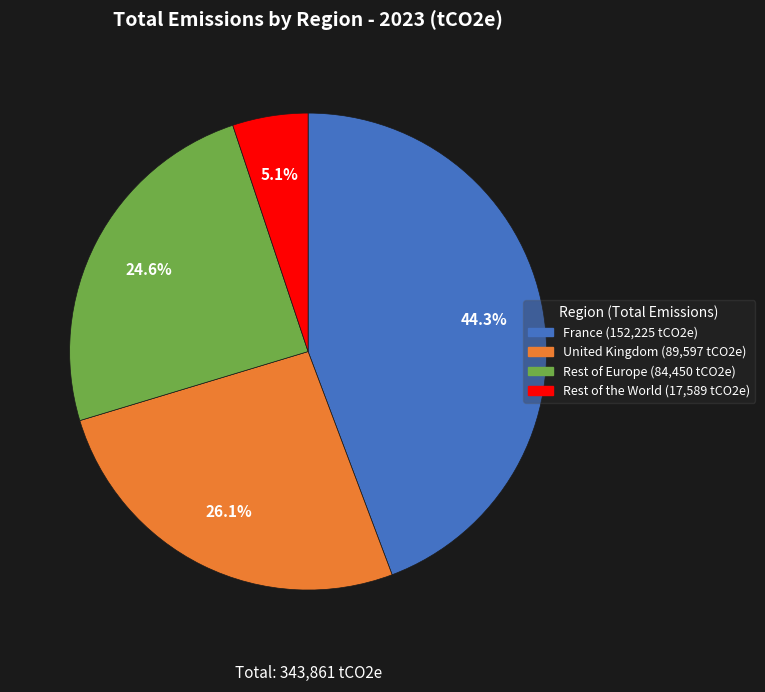

Does United Kingdom represent more than half of the total?

No